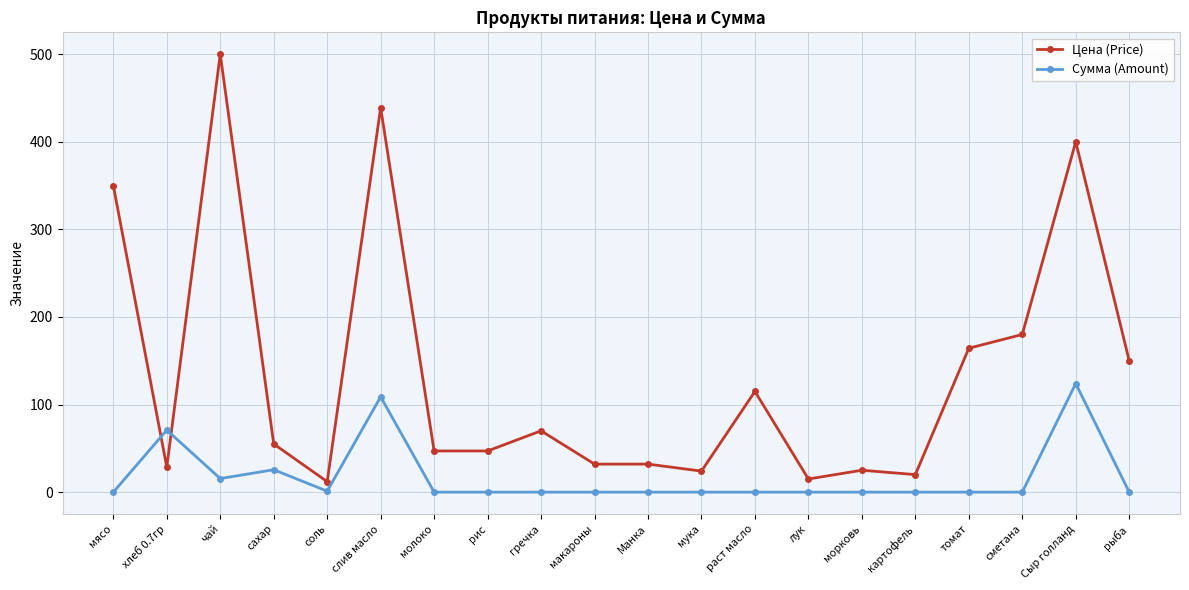

Which series has the largest range (max minus min)?

Цена (Price)